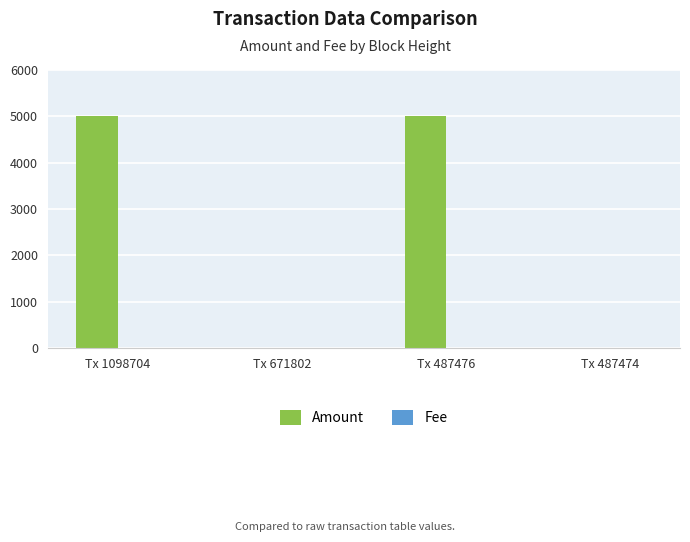

What is the maximum value shown in the chart?

4999.0